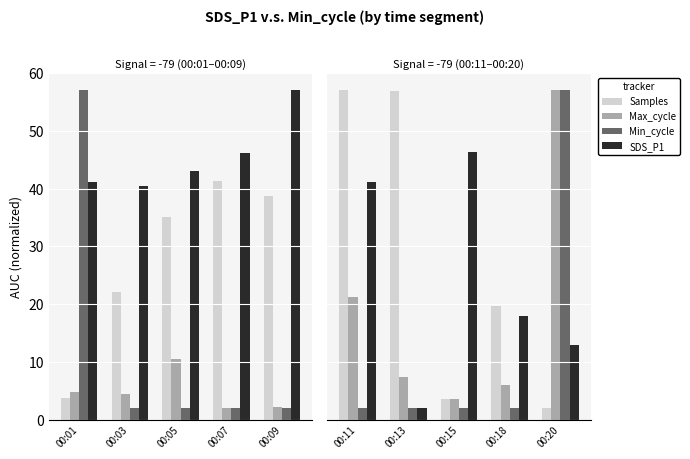

Is the value of Max_cycle at 00:18 greater than the value of Samples at 00:13?

No